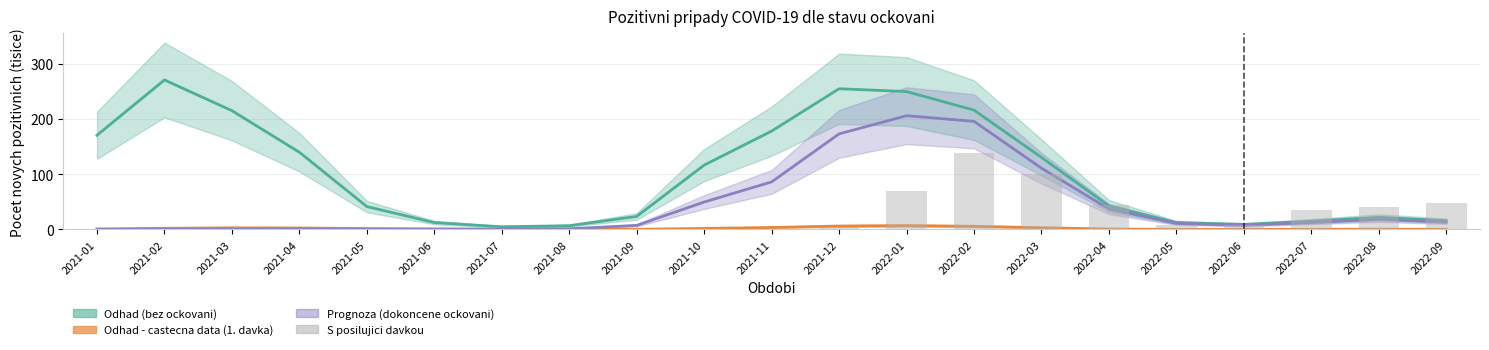

What is the total value across all series at 2022-01?

532.1